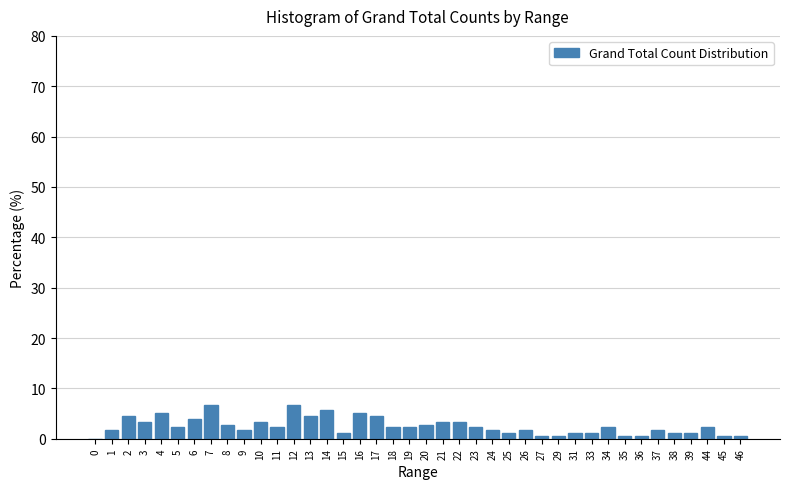

The chart shows a value of 3.4 at 21. True or false?

True